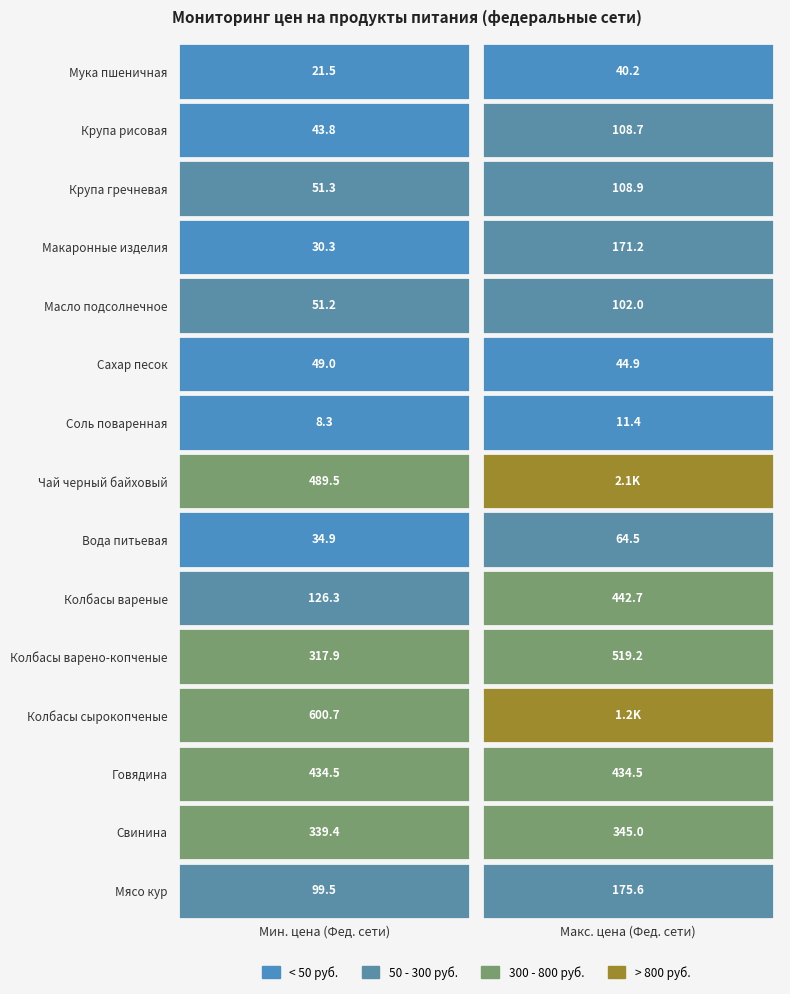

True or false: Крупа гречневая (сорт первый), 1 кг has a value of 66.7 at Мука пшеничная.

False